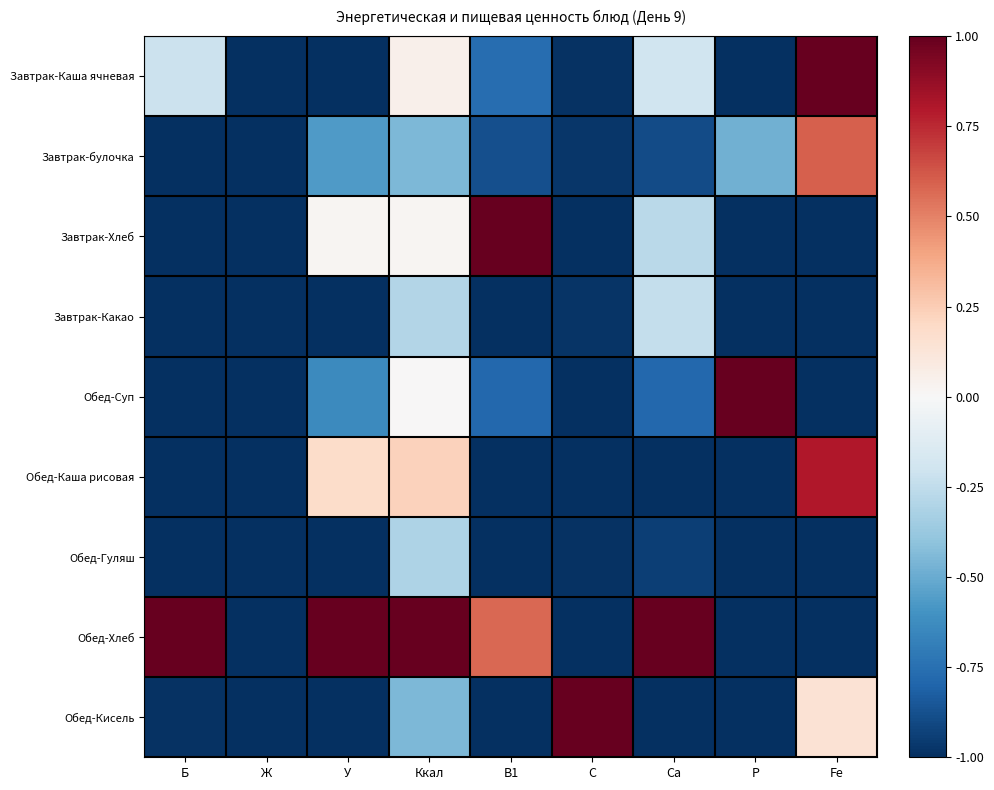

At which category is the sum across all series the highest?

Ккал